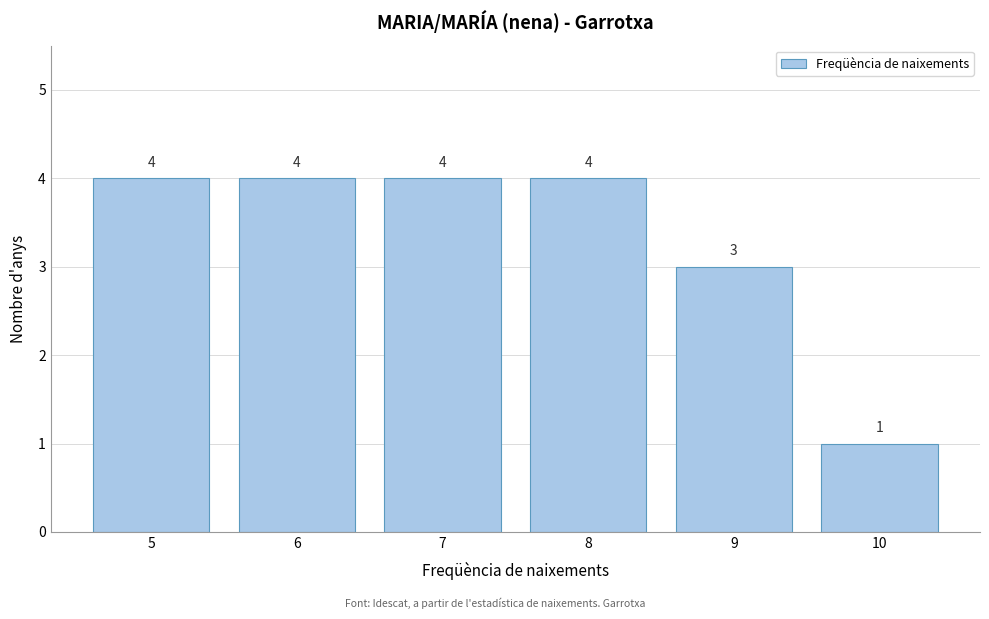

Reading left to right, transcribe all the data shown in this chart.

5=4	6=4	7=4	8=4	9=3	10=1